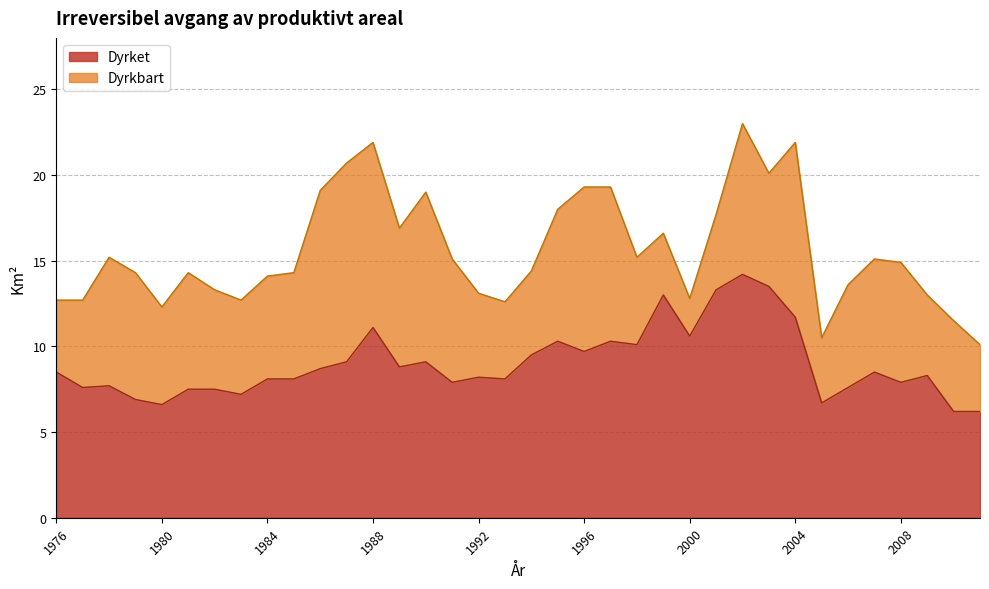

What value does the Dyrket series have at 1996?

9.7